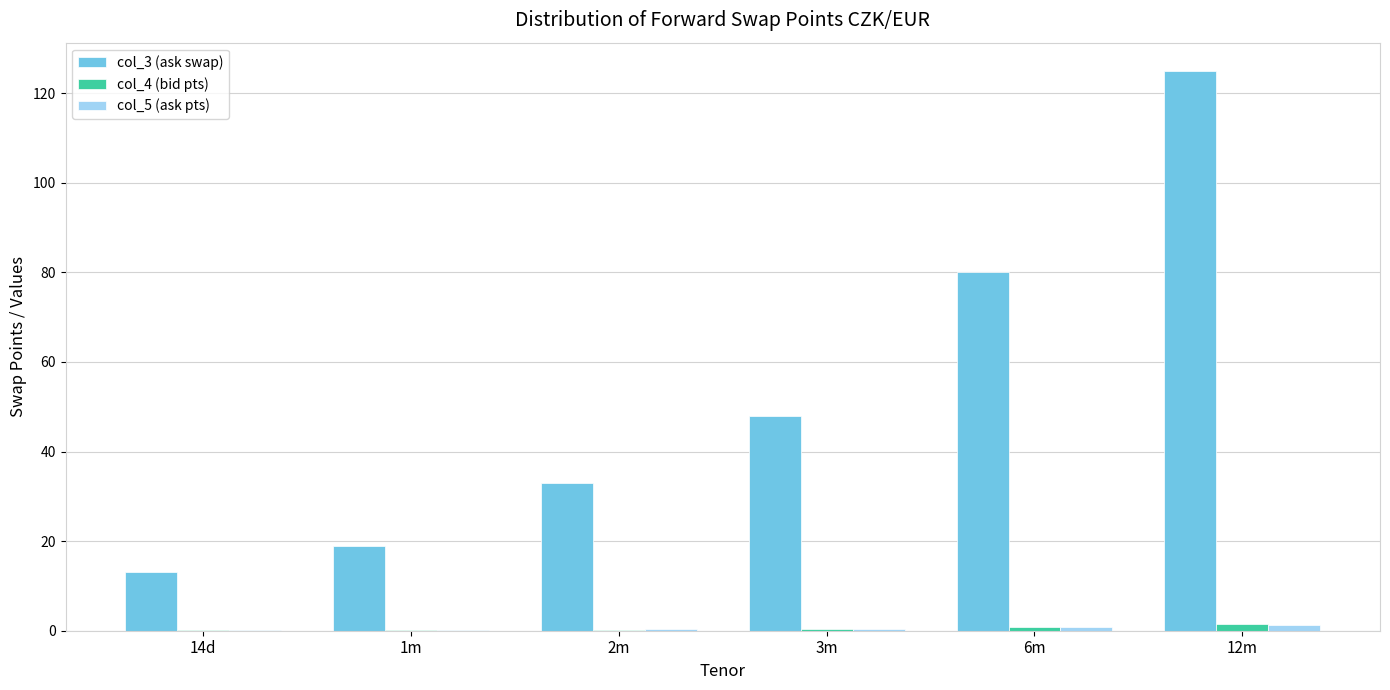

Which series changed the most between 3m and 6m?

col_3 (ask swap)